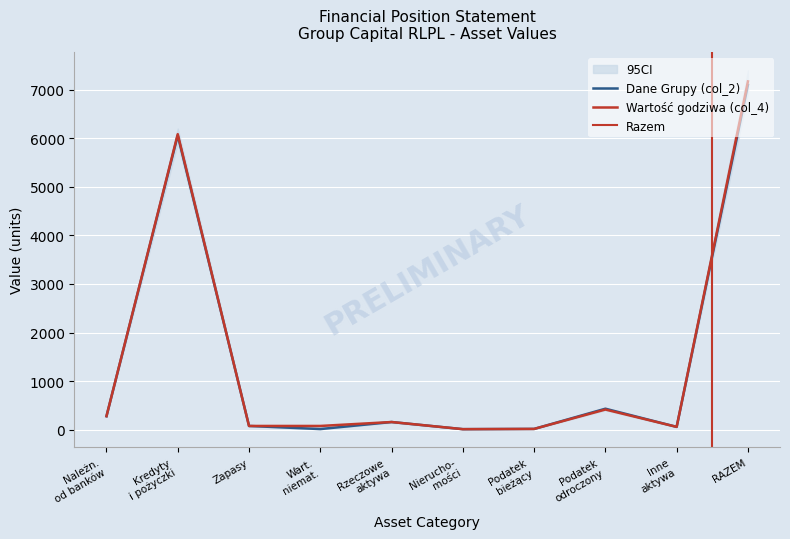

What value does the Dane Grupy (col_2) series have at Podatek odroczony?

433.0